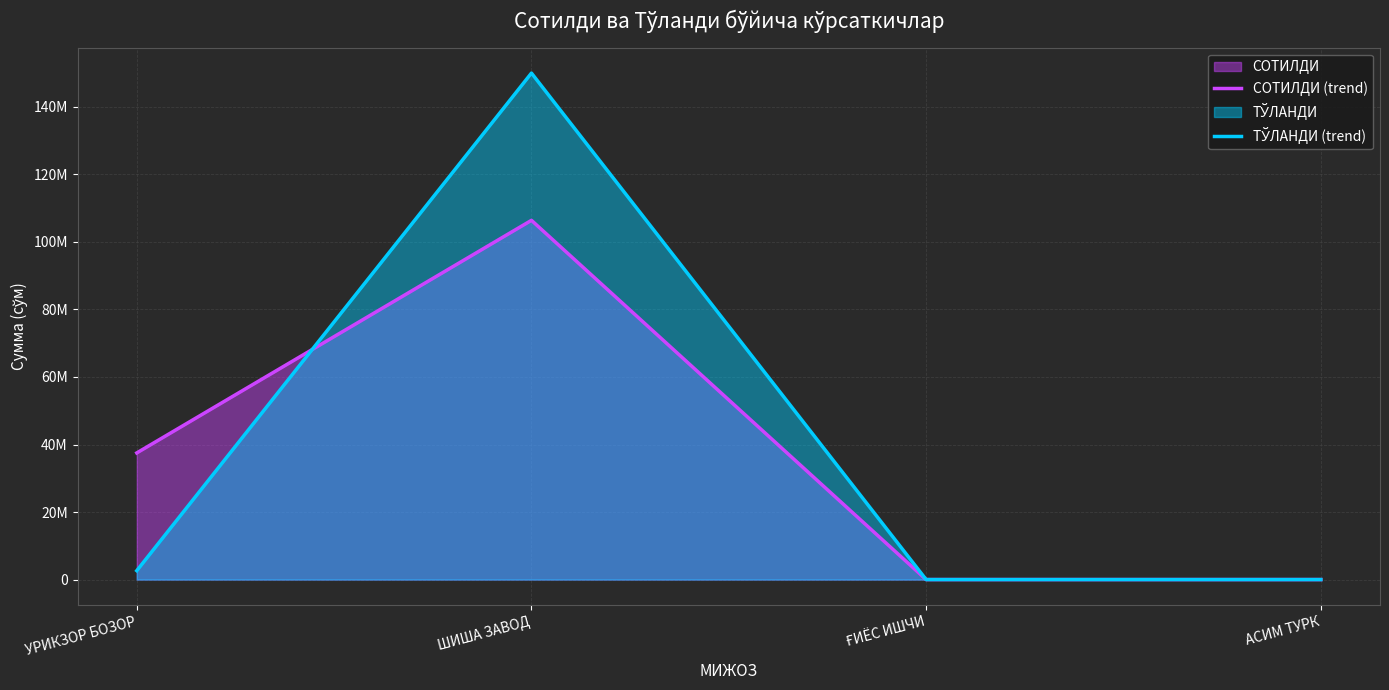

The value of ТЎЛАНДИ (trend) at АСИМ ТУРК is 92289333. True or false?

False